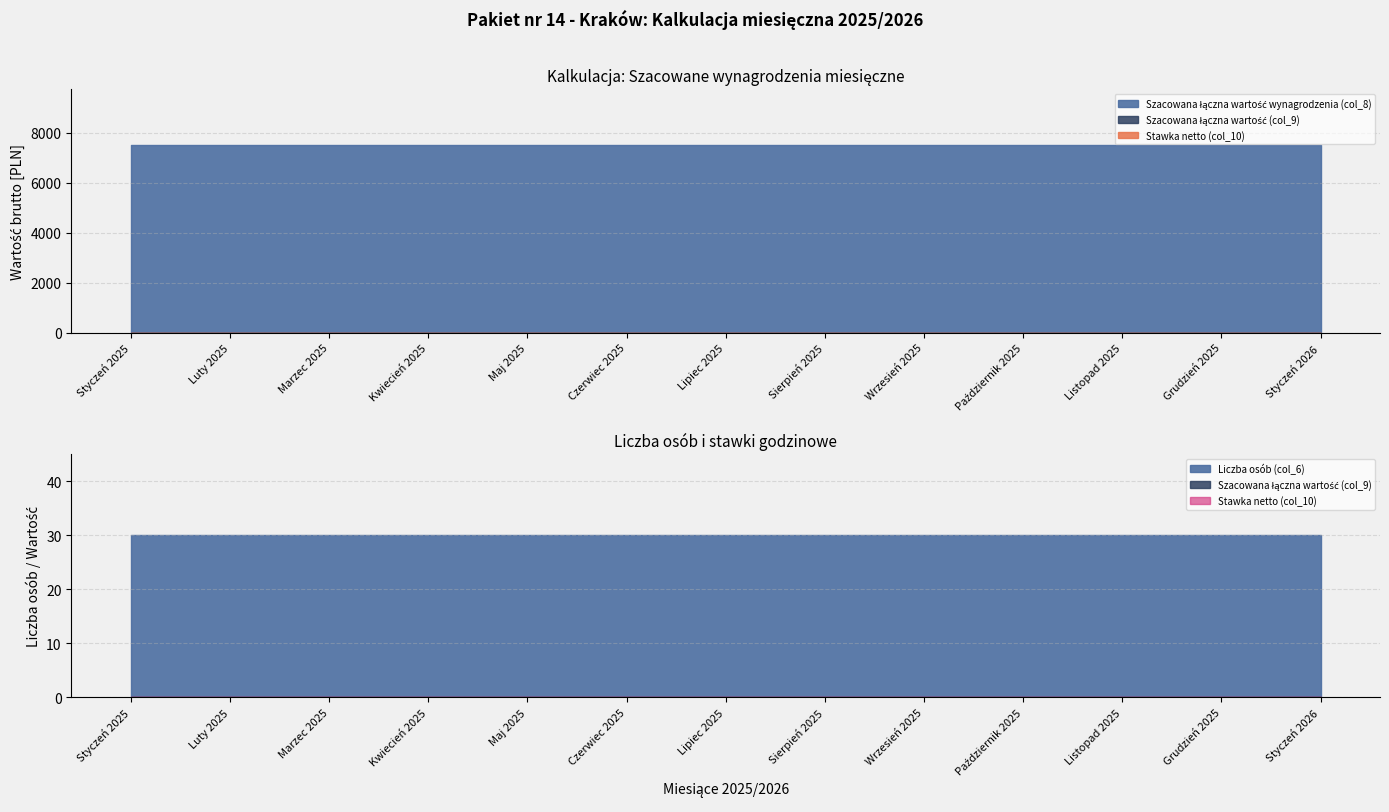

List the labels in order of Szacowana łączna wartość (col_9) value, largest first.

Styczeń 2025, Luty 2025, Marzec 2025, Kwiecień 2025, Maj 2025, Czerwiec 2025, Lipiec 2025, Sierpień 2025, Wrzesień 2025, Październik 2025, Listopad 2025, Grudzień 2025, Styczeń 2026